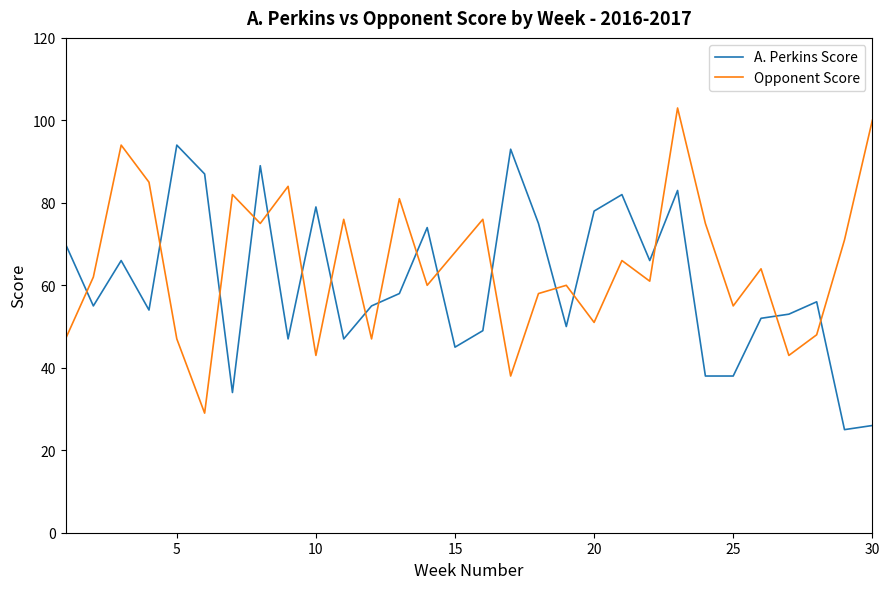

After their last crossing, which series has the higher values: Opponent Score or A. Perkins Score?

Opponent Score